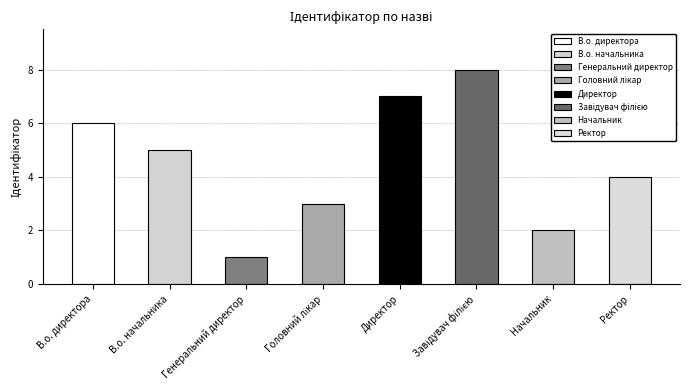

Approximately how many times larger is the value at Головний лікар compared to Завідувач філією?

0.4